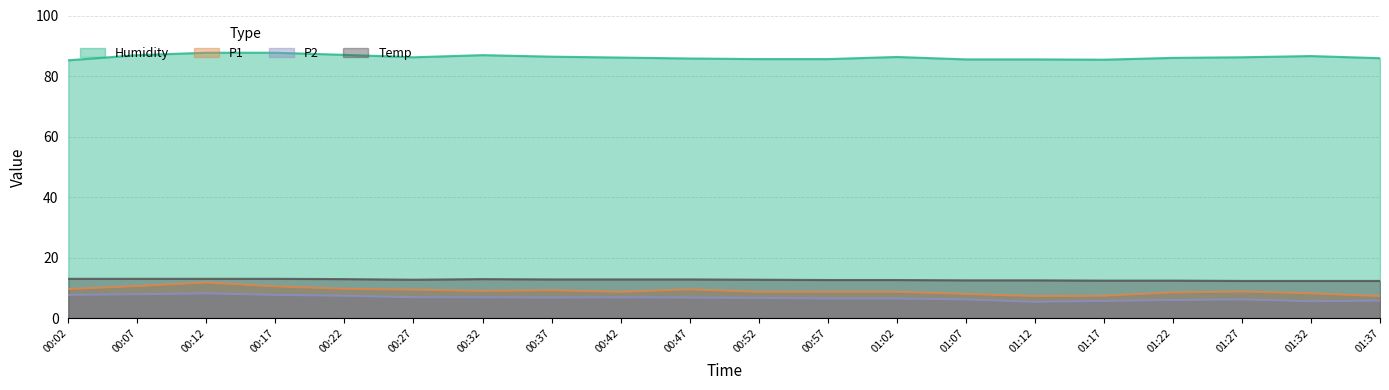

In Humidity, how many points are higher than both neighbors (excluding endpoints)?

3